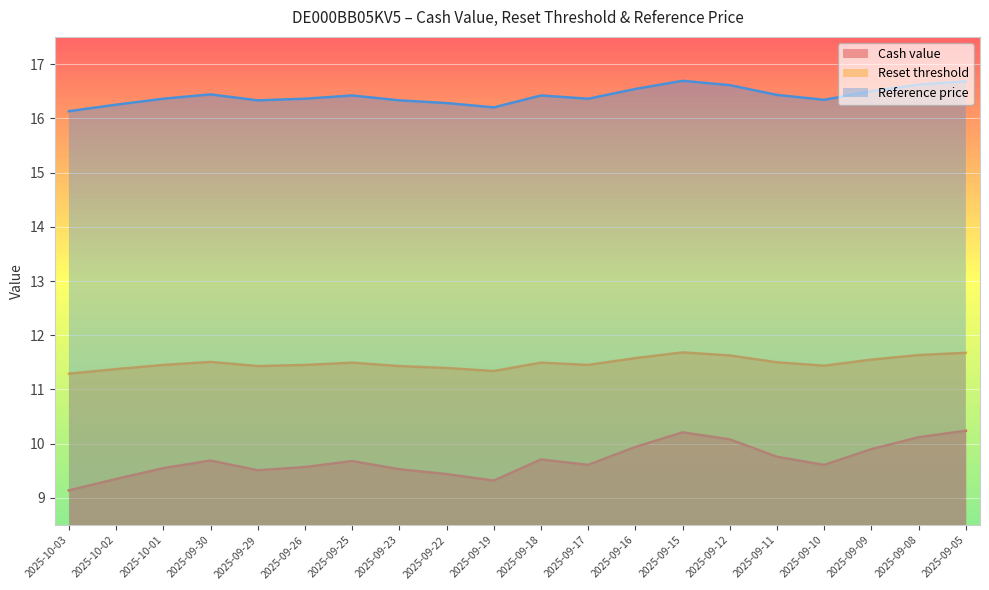

At which category is the sum across all series the highest?

2025-09-05